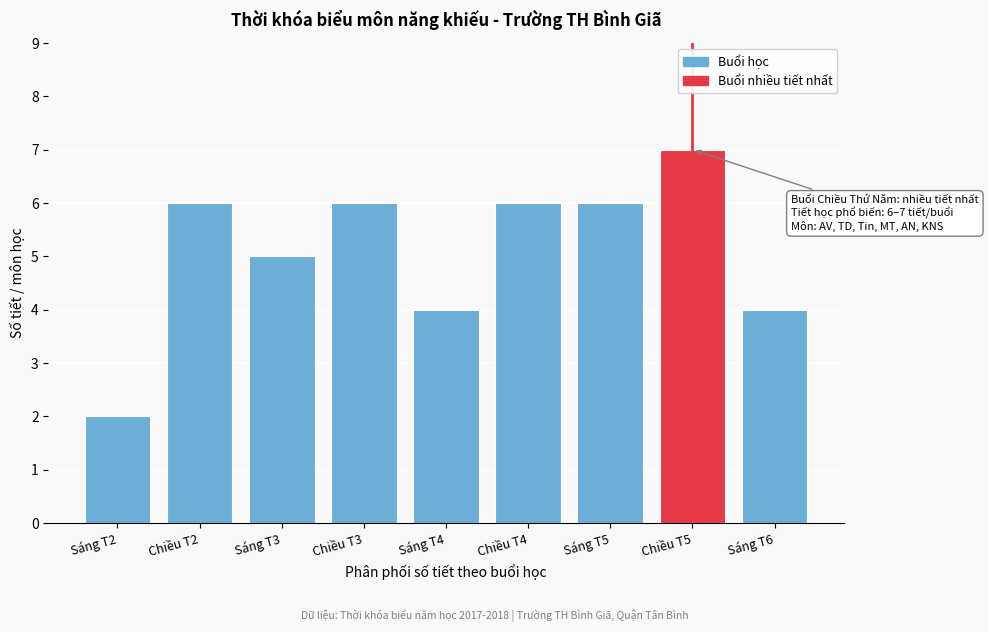

Reading left to right, transcribe all the data shown in this chart.

Sáng T2=2	Chiều T2=6	Sáng T3=5	Chiều T3=6	Sáng T4=4	Chiều T4=6	Sáng T5=6	Chiều T5=7	Sáng T6=4